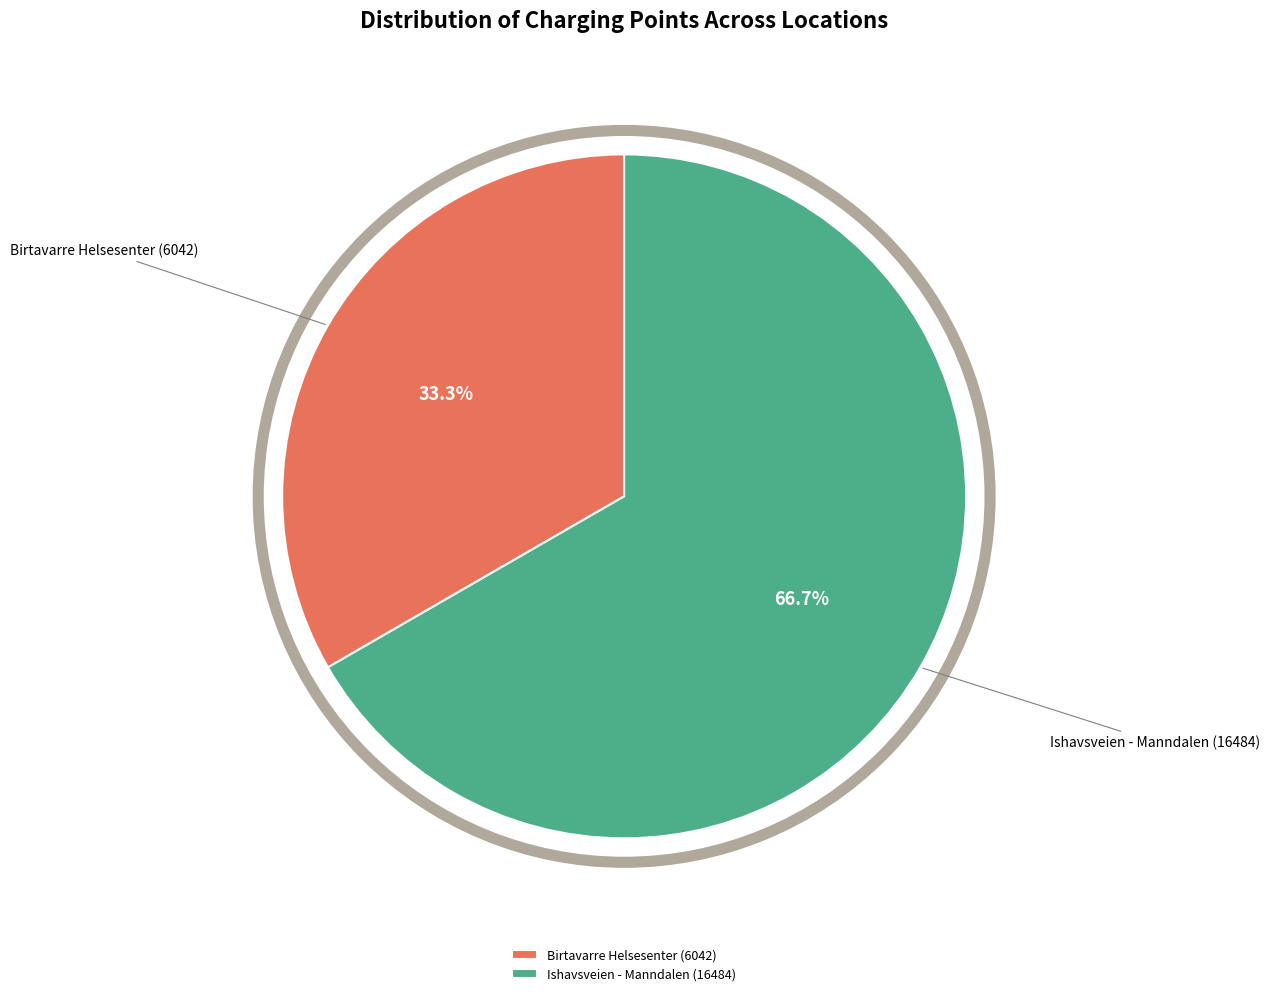

How many slices are in this pie chart?

2